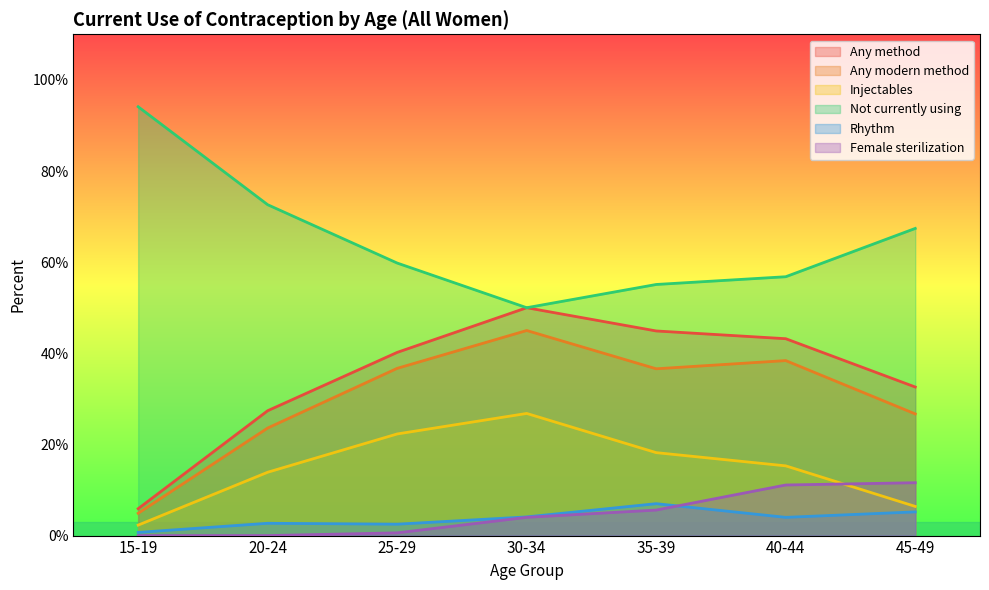

What is the value of the Any modern method point at the 4th from the left?

45.0